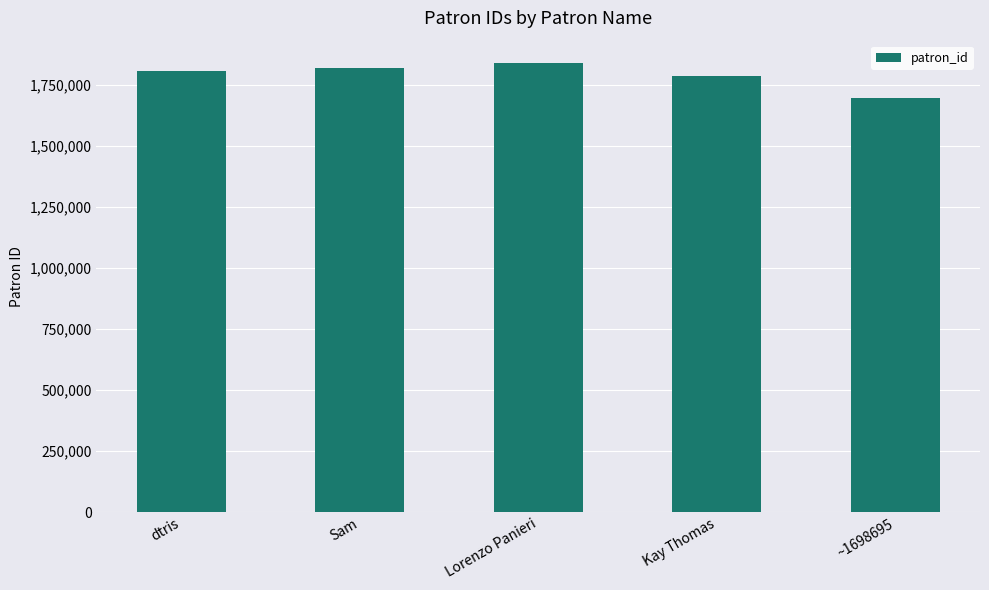

What position from the right is Kay Thomas?

2